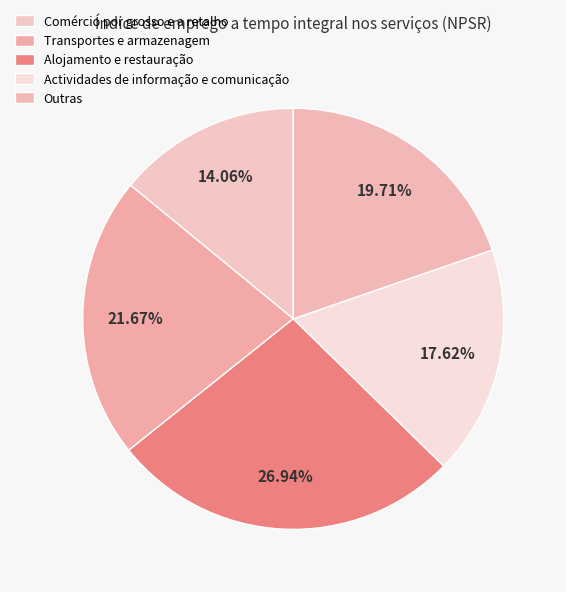

How many slices are in this pie chart?

5